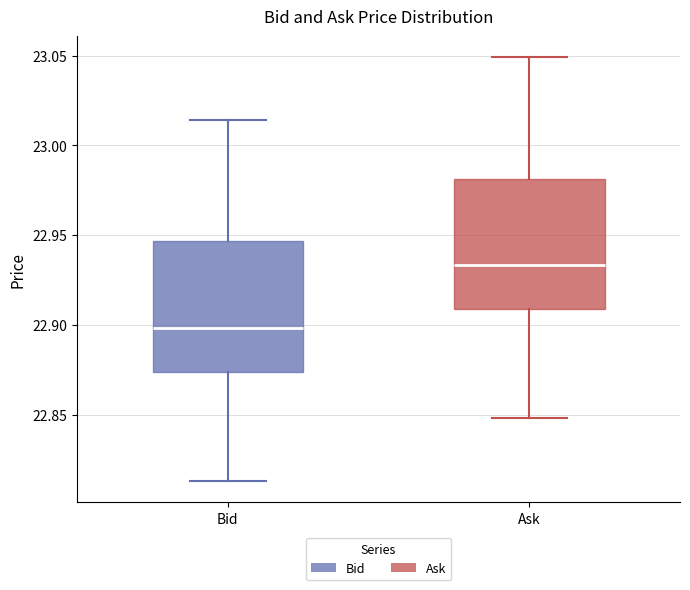

Where does the upper whisker of the box for Ask end on the y-axis? The values are not printed on the chart, so give them approximately, as read against the axis.

23.050